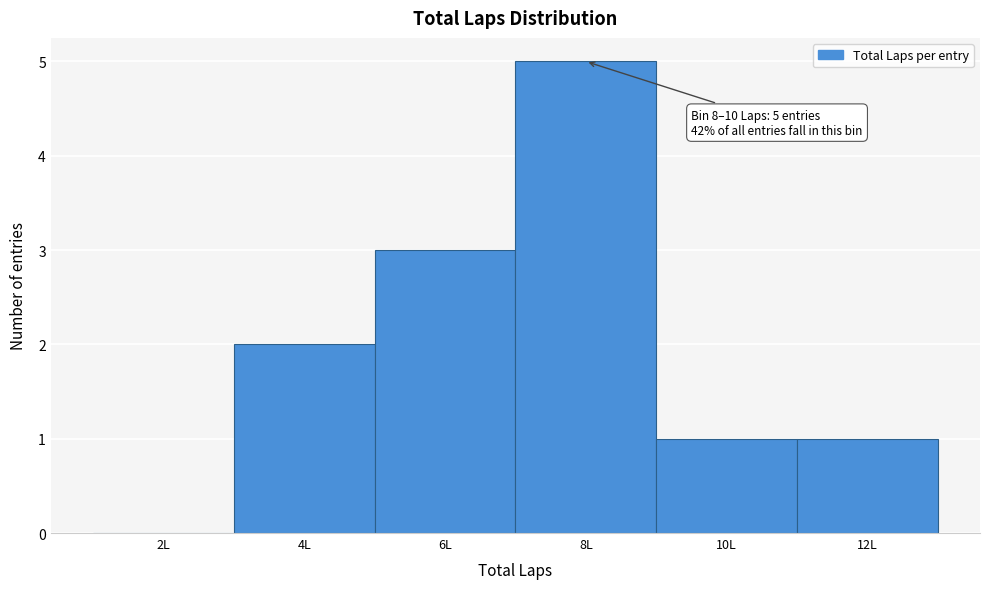

Reading left to right, what are all the values shown in this chart?

2L=0	4L=2	6L=3	8L=5	10L=1	12L=1